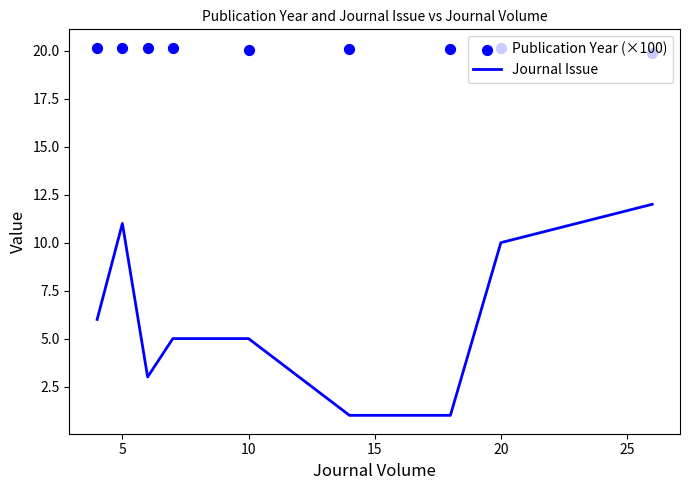

Which series reaches the maximum Y coordinate?

Publication Year (×100)